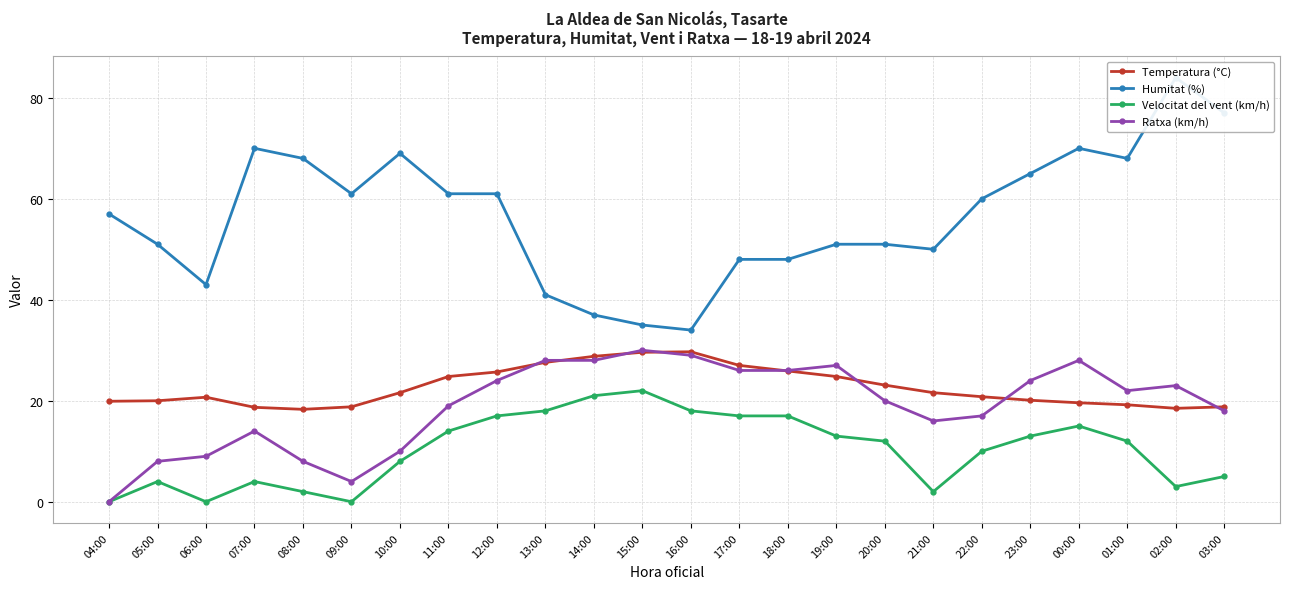

Rank the series at 00:00 from lowest to highest value.

Velocitat del vent (km/h), Temperatura (°C), Ratxa (km/h), Humitat (%)